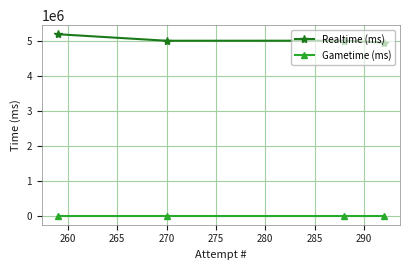

True or false: Gametime (ms) has more than 1 interior local peaks.

False